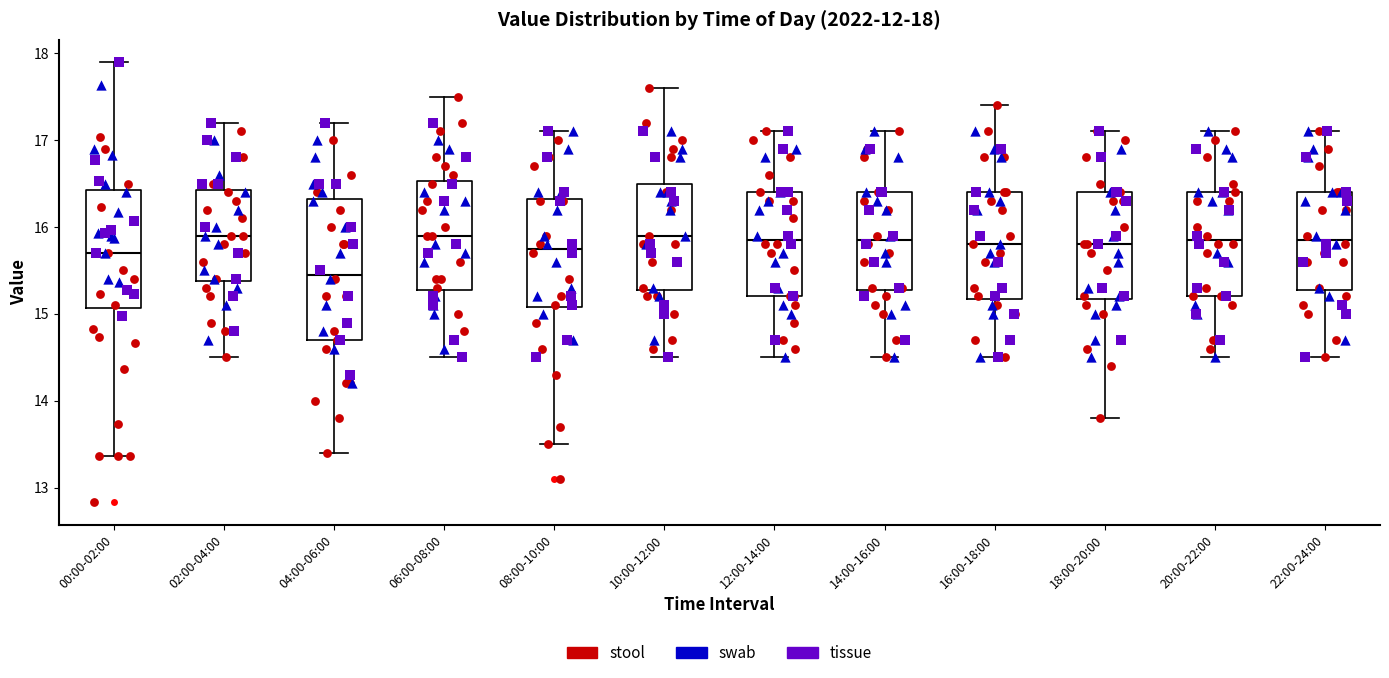

Which box is the tallest, from its lower edge to its upper edge?

04:00-06:00